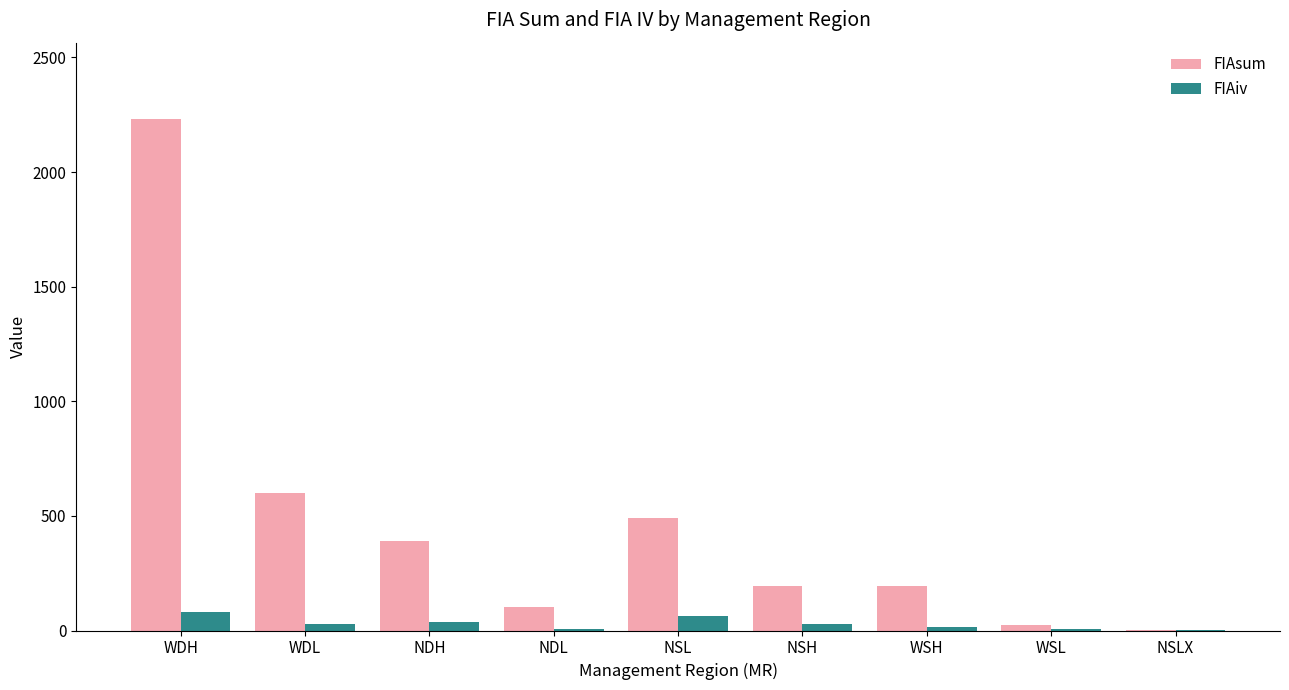

Which series changed the most between WDL and NSLX?

FIAsum